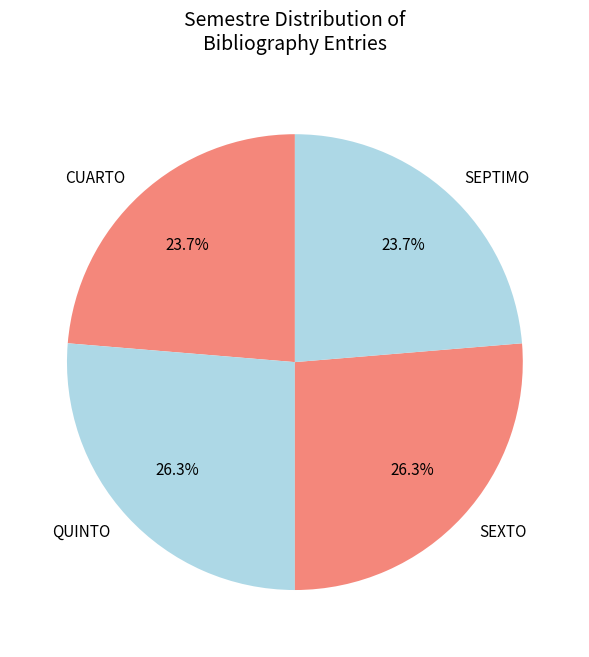

What portion of the pie excludes CUARTO?

76.3%